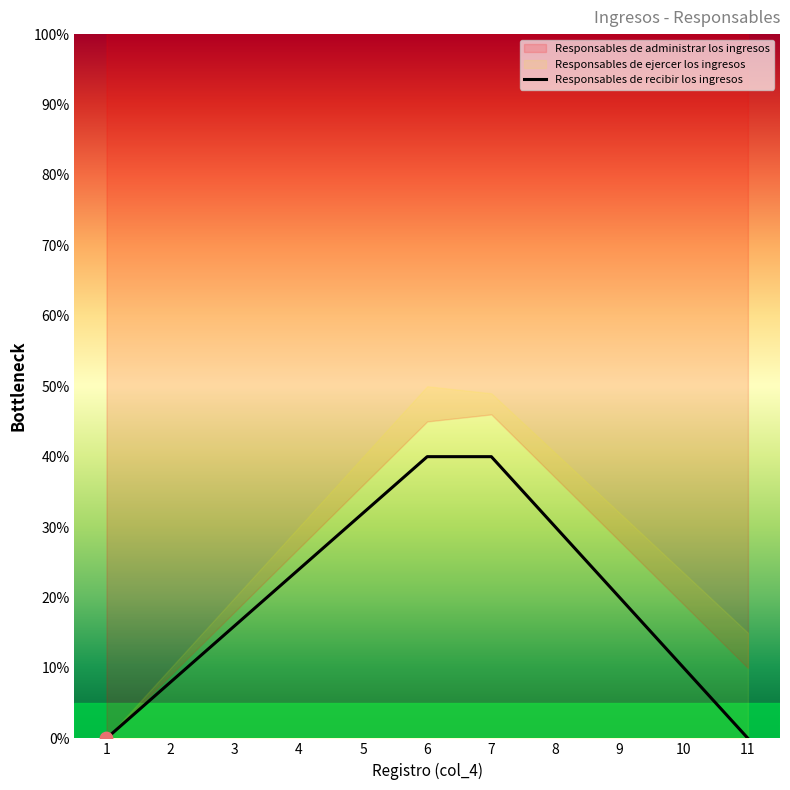

Approximately how many times larger is the value at 9 compared to 2?

2.5